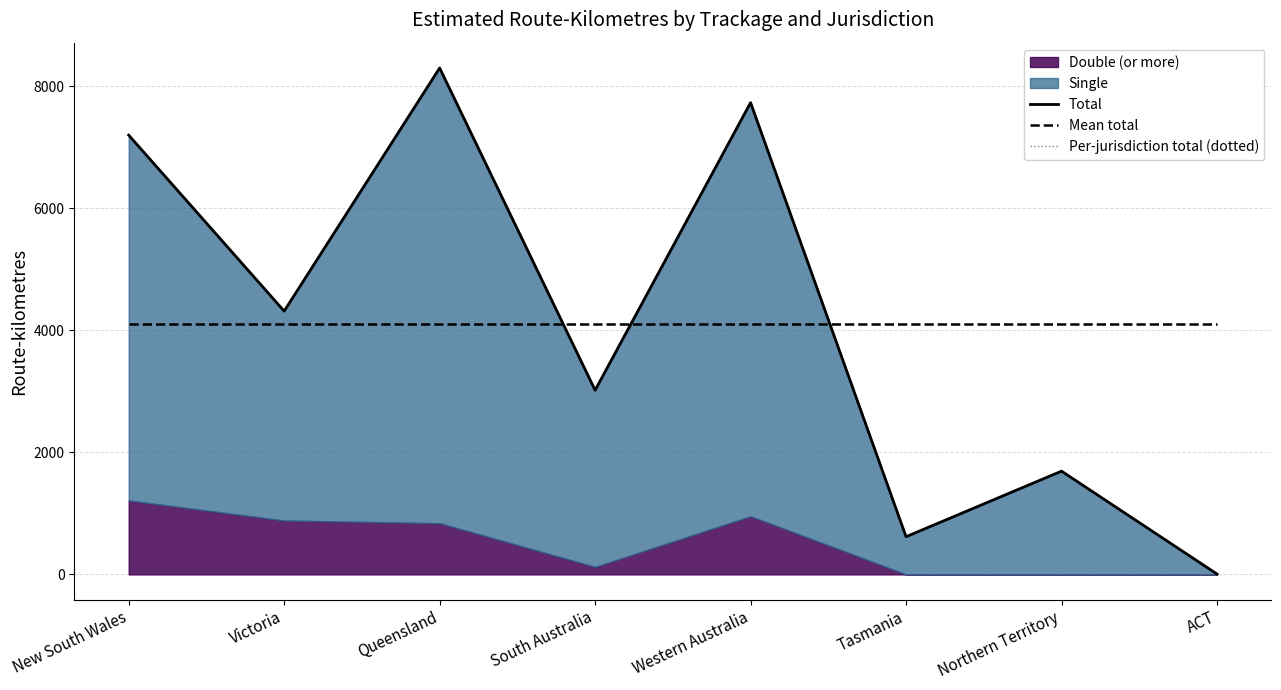

True or false: Per-jurisdiction total (dotted) and Total intersect in this chart.

False